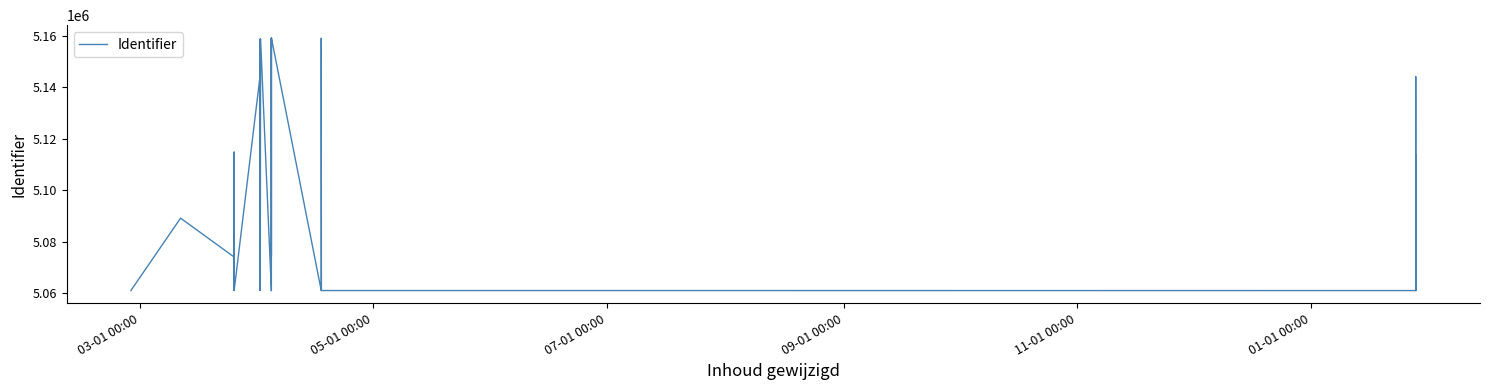

How many lines are shown in the chart?

1